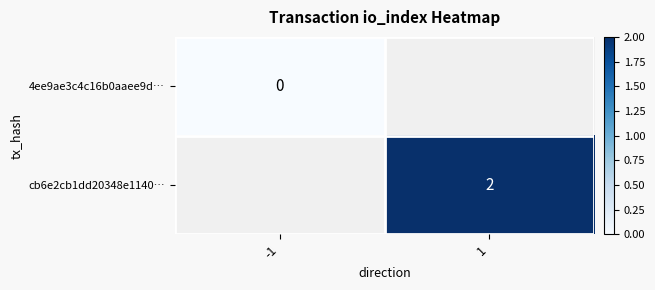

What is the maximum value shown in the chart?

2.0